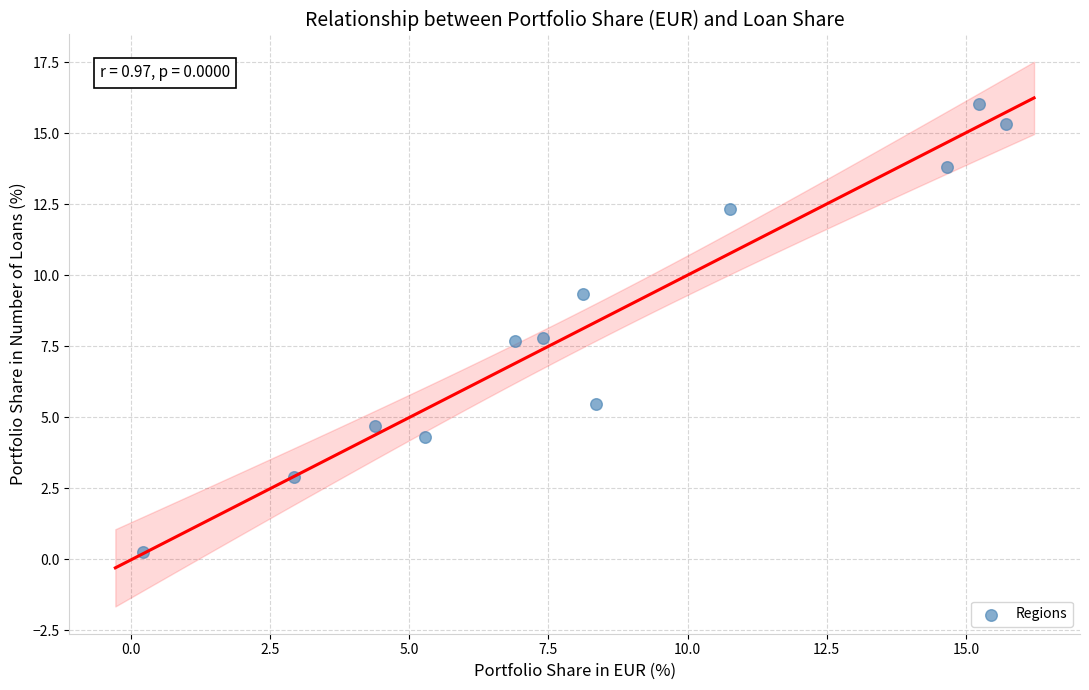

What is the range of X values (max minus min)?

15.5